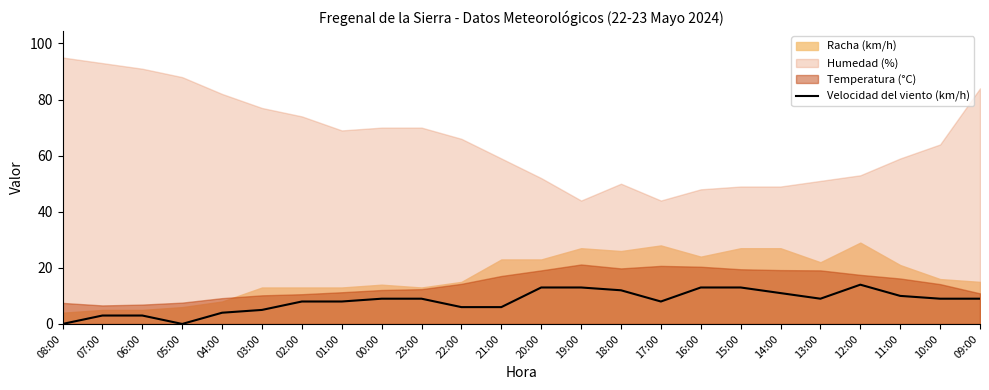

The Velocidad del viento (km/h) series shows 9 at 13:00. True or false?

True